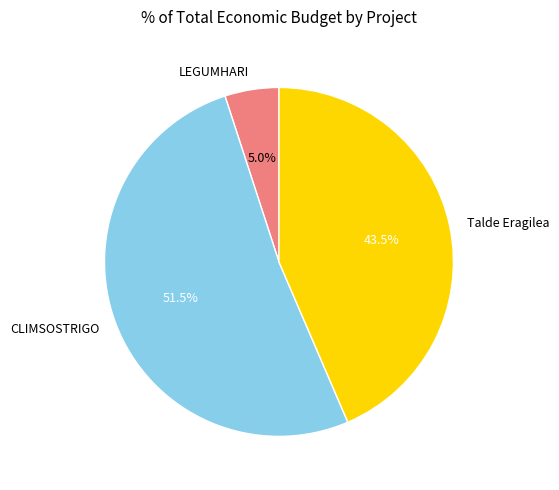

Does any single category account for the majority?

Yes